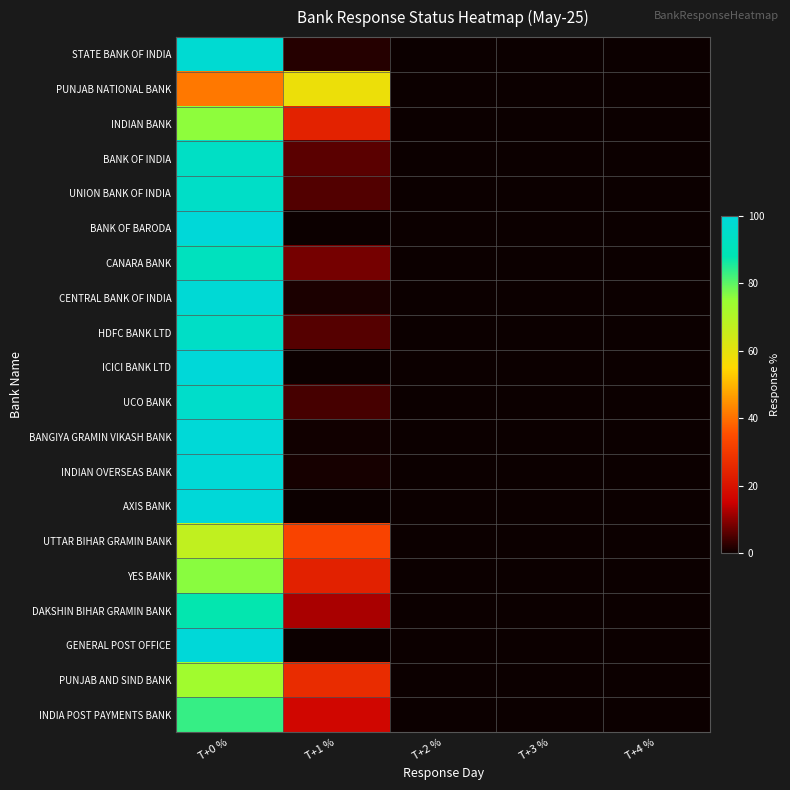

At which category is the sum across all series the highest?

T+0 %